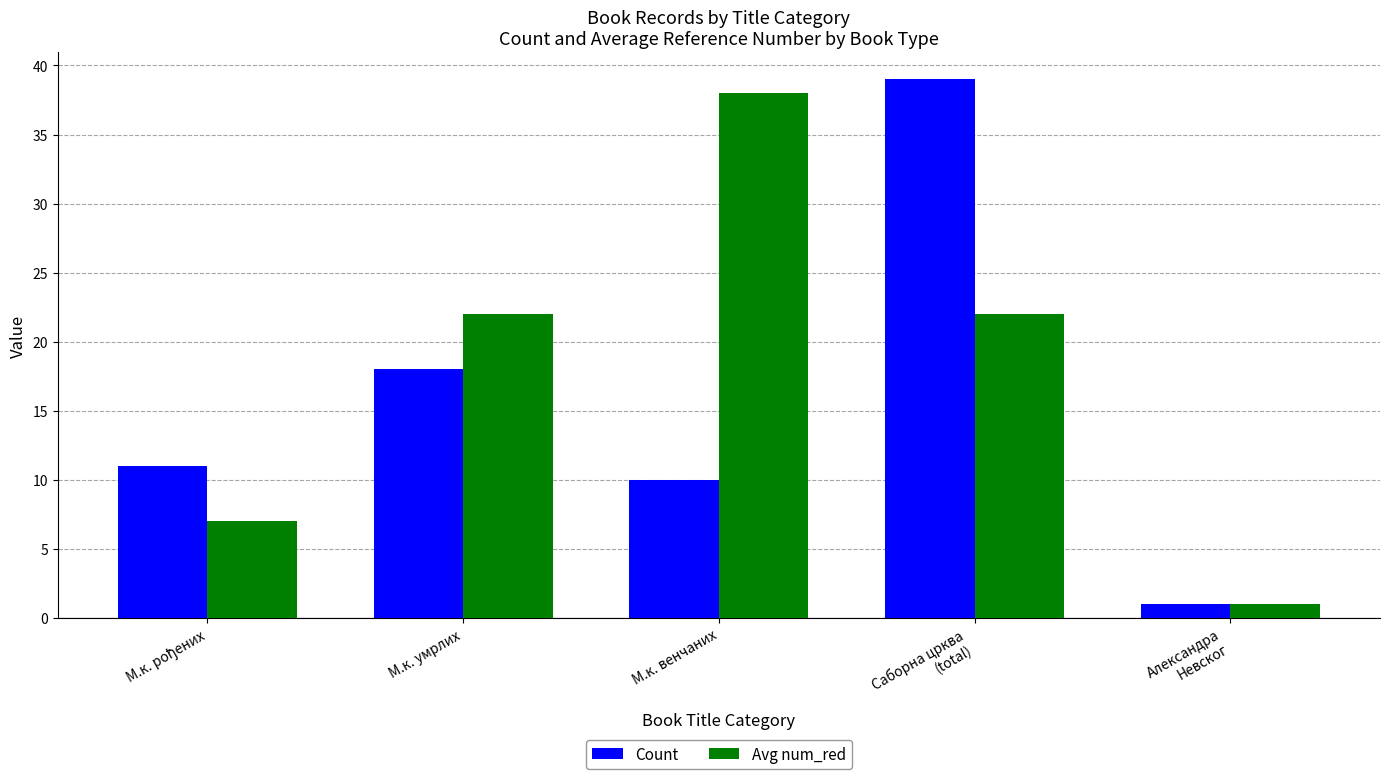

The value of Avg num_red at М.к. умрлих is 22. True or false?

True